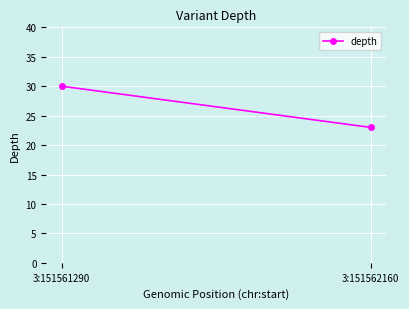

What is the smallest value displayed?

23